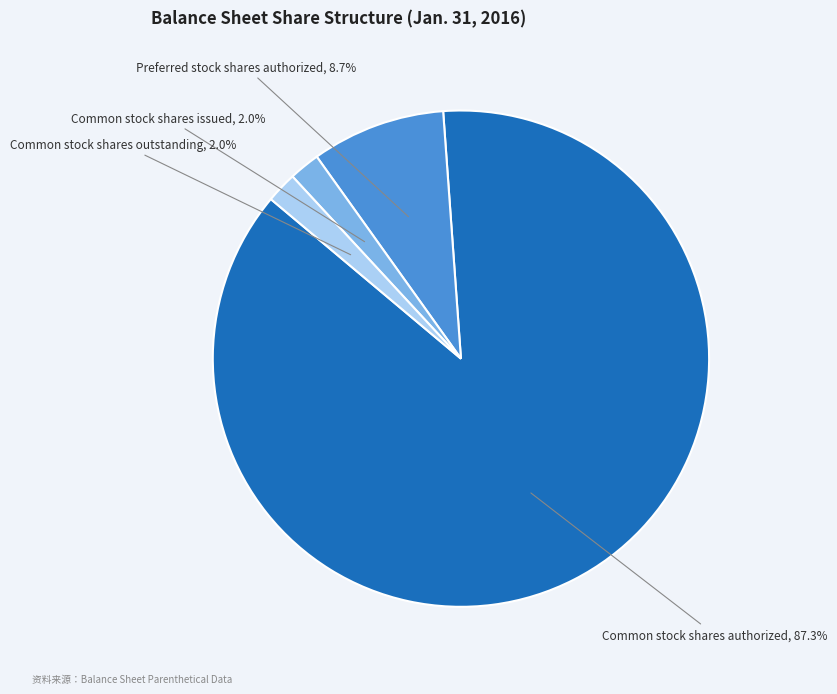

Count the number of slices in the pie.

4